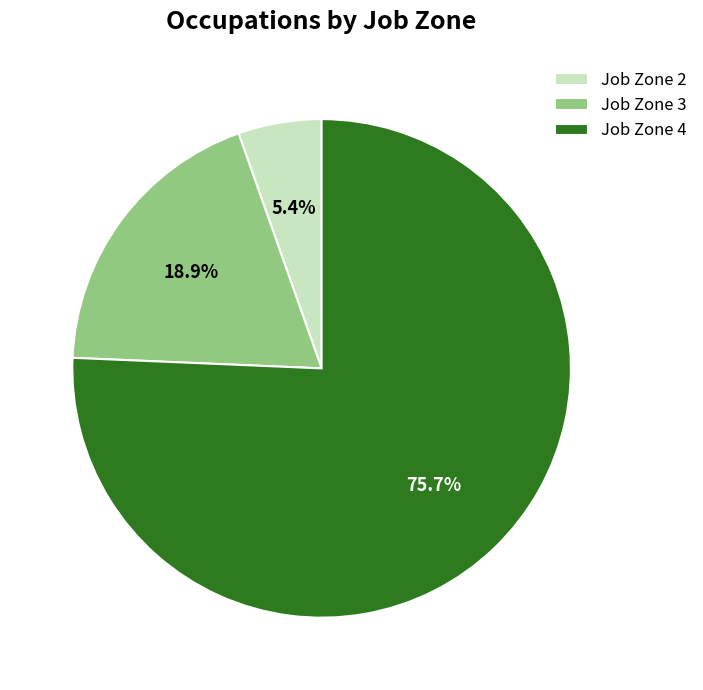

Which slice is the largest?

Job Zone 4